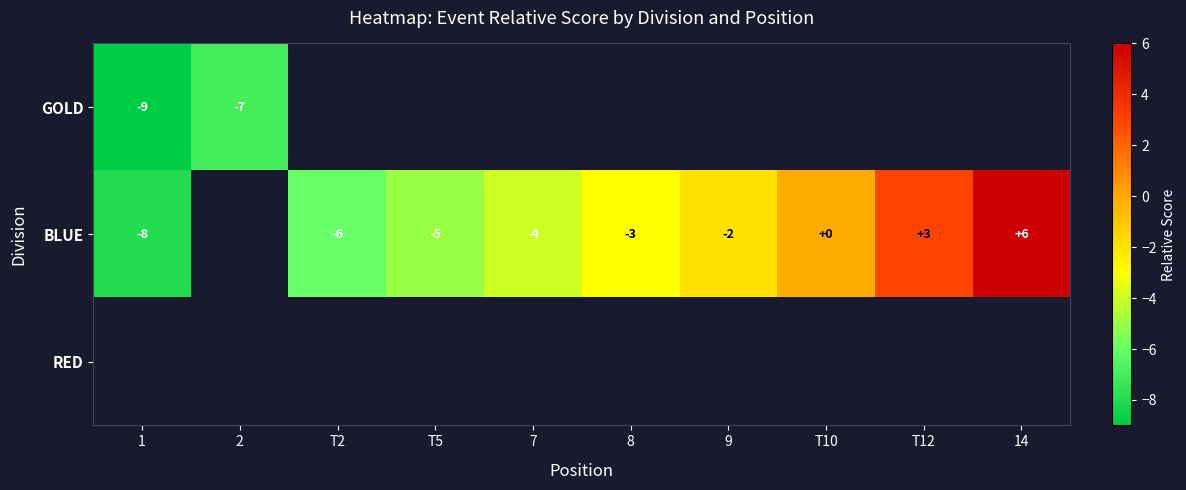

Is it true that BLUE equals 2 at T12?

False